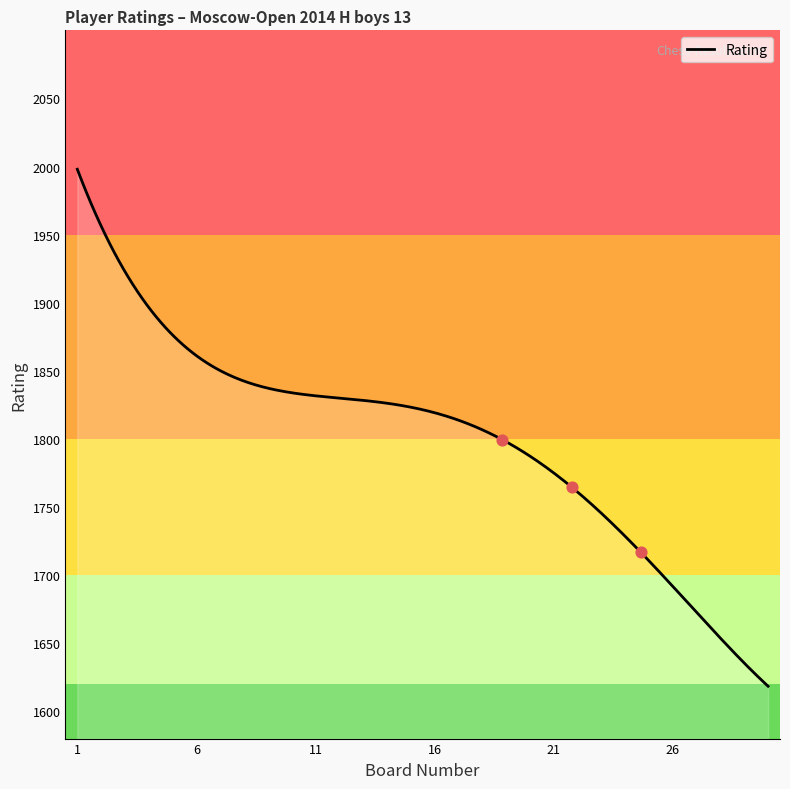

What is the smallest value displayed?

1618.4